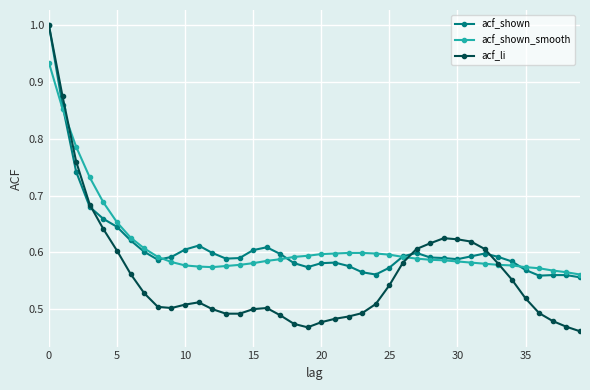

At how many categories does at least one series exceed 0?

40